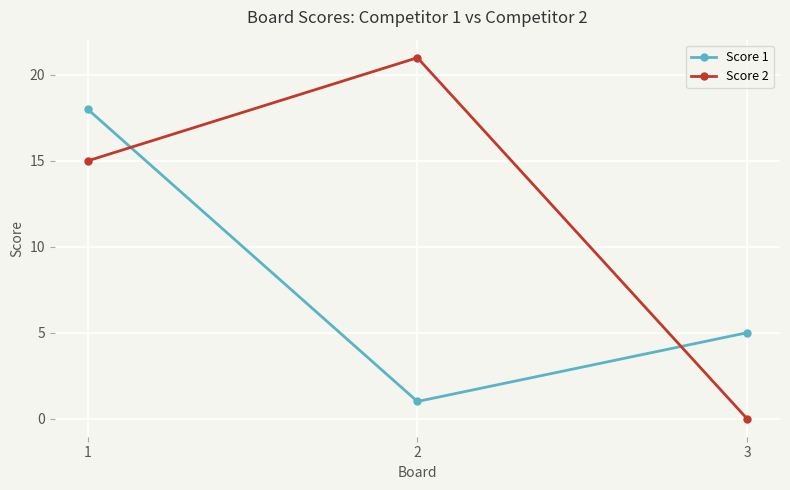

Which series changed the most between 1 and 3?

Score 2